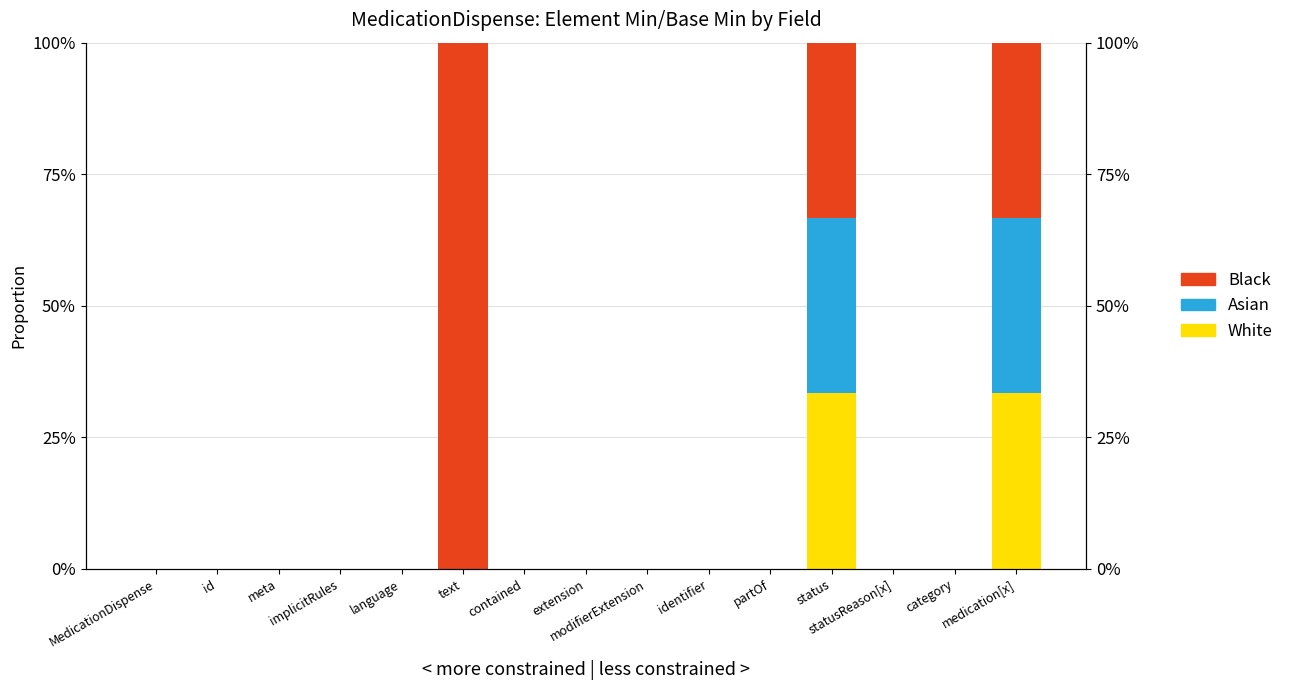

What is the label of the 5th bar from the right?

partOf